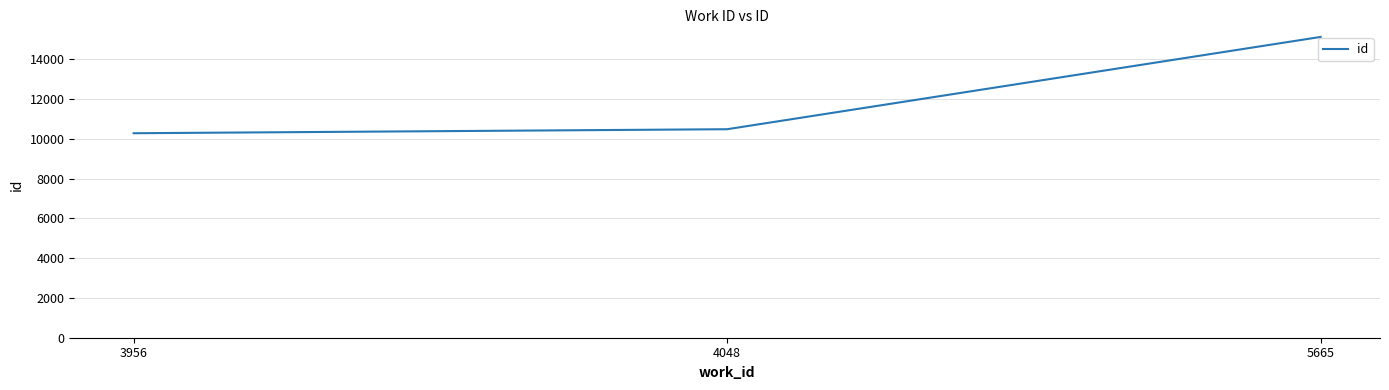

The chart shows a value of 6969 at 5665. True or false?

False